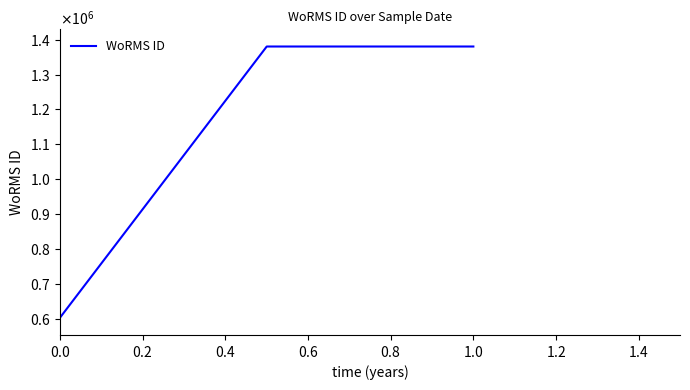

Does the chart have visible grid lines?

No